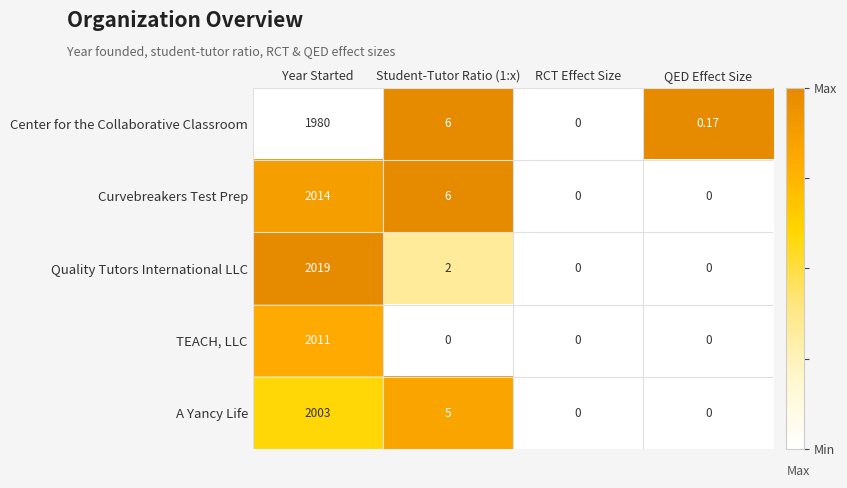

Where is the data nearest to the value 0?

RCT Effect Size